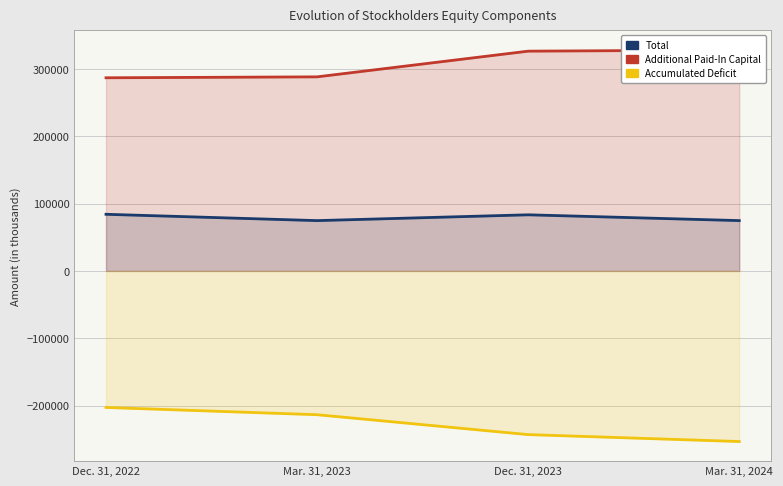

At how many categories does at least one series exceed -178353?

4